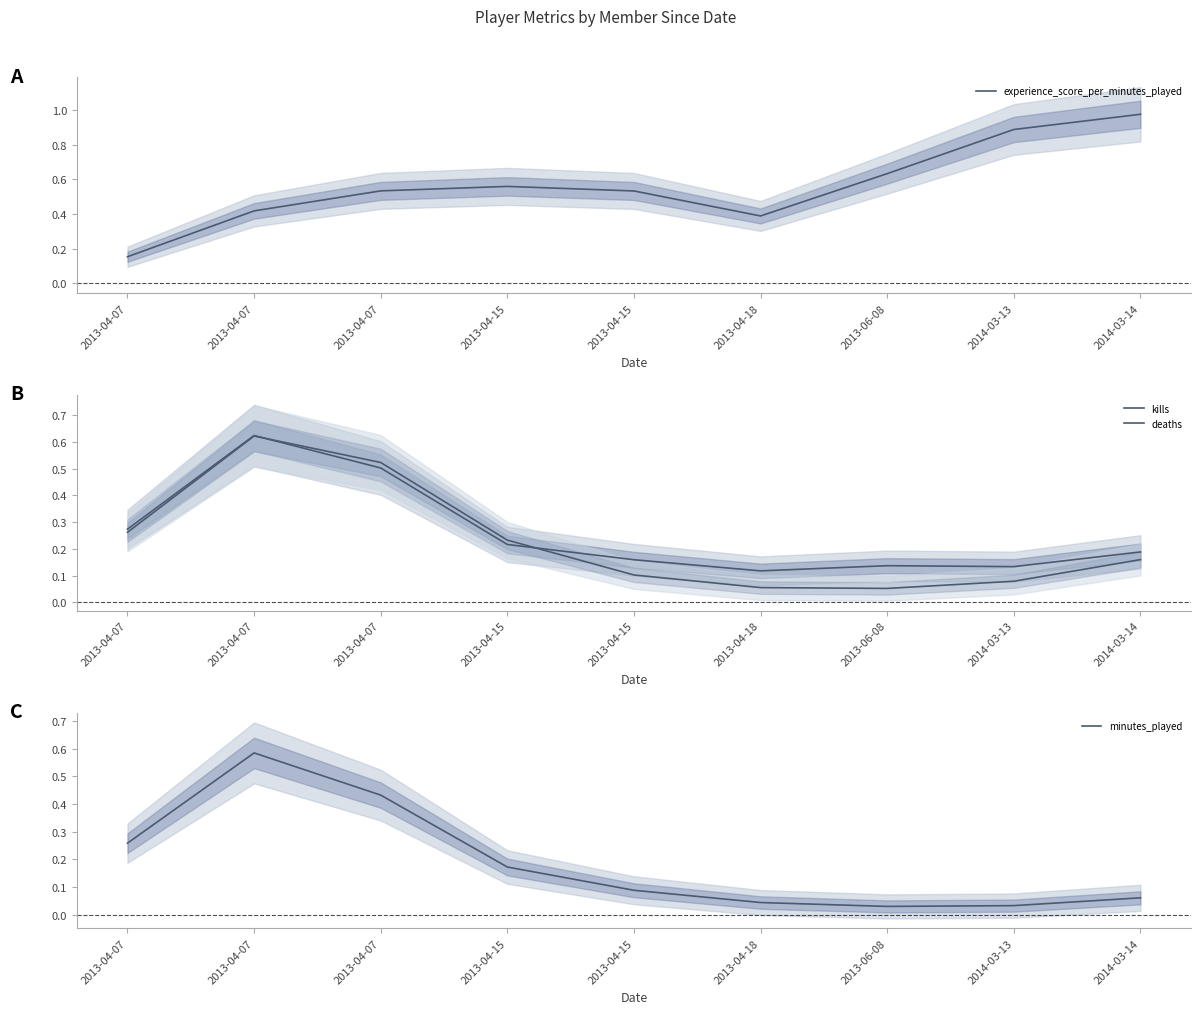

Where is the first local maximum for kills?

2013-04-07